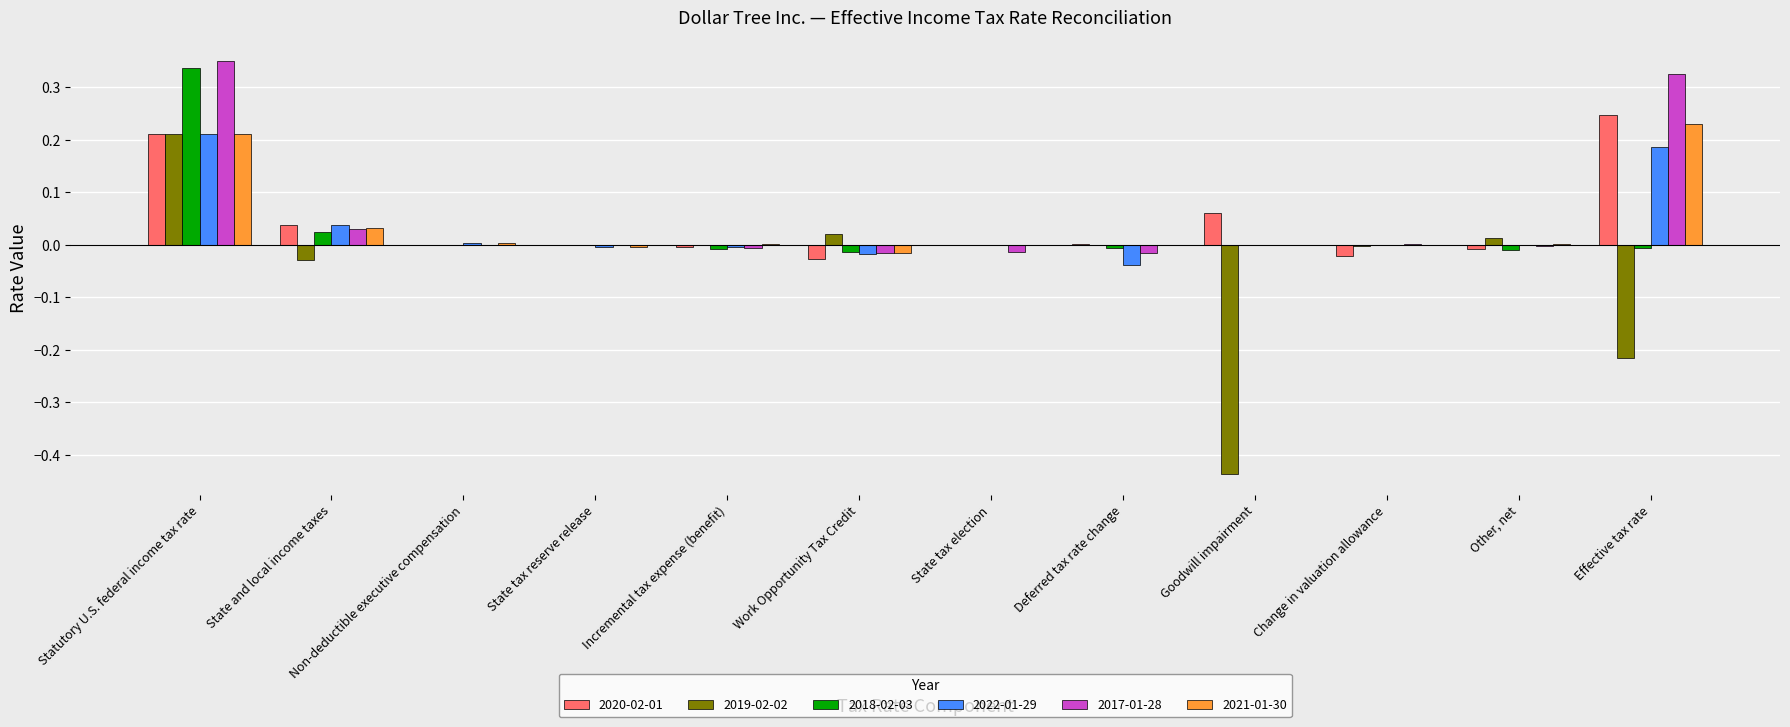

What is the sum of all 2017-01-28 values?

0.7